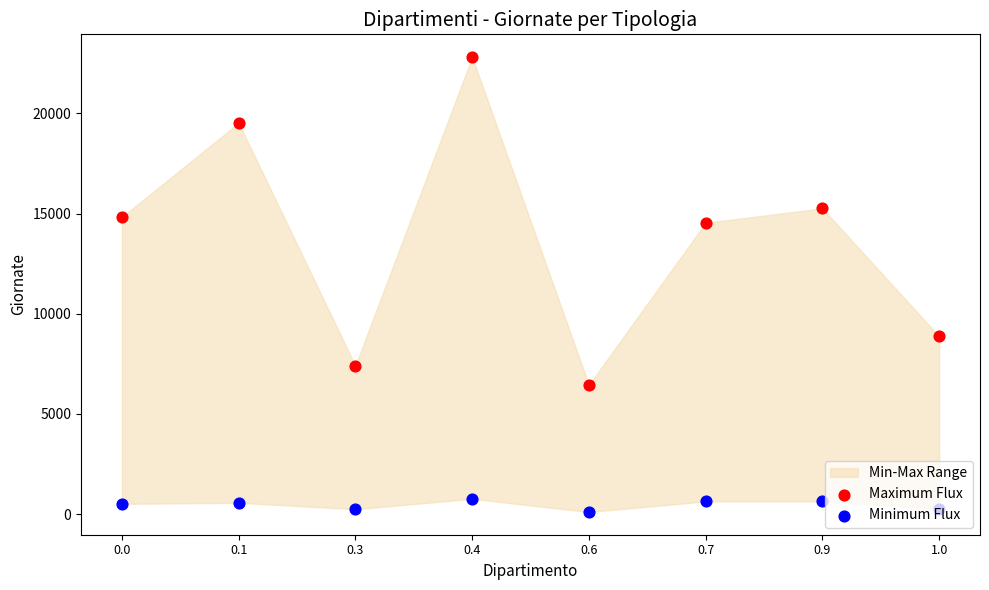

Is the value of Maximum Flux at 0.3 greater than the value of Minimum Flux at 0.9?

Yes